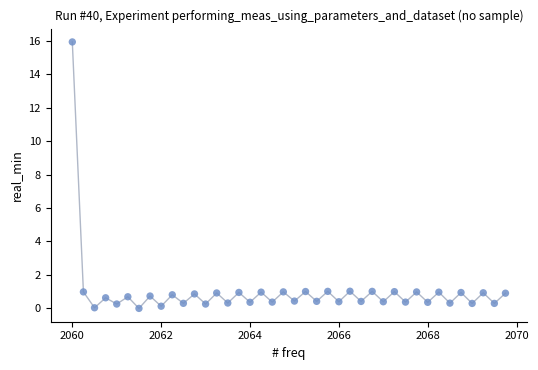

What is the range of Y values (max minus min)?

15.9